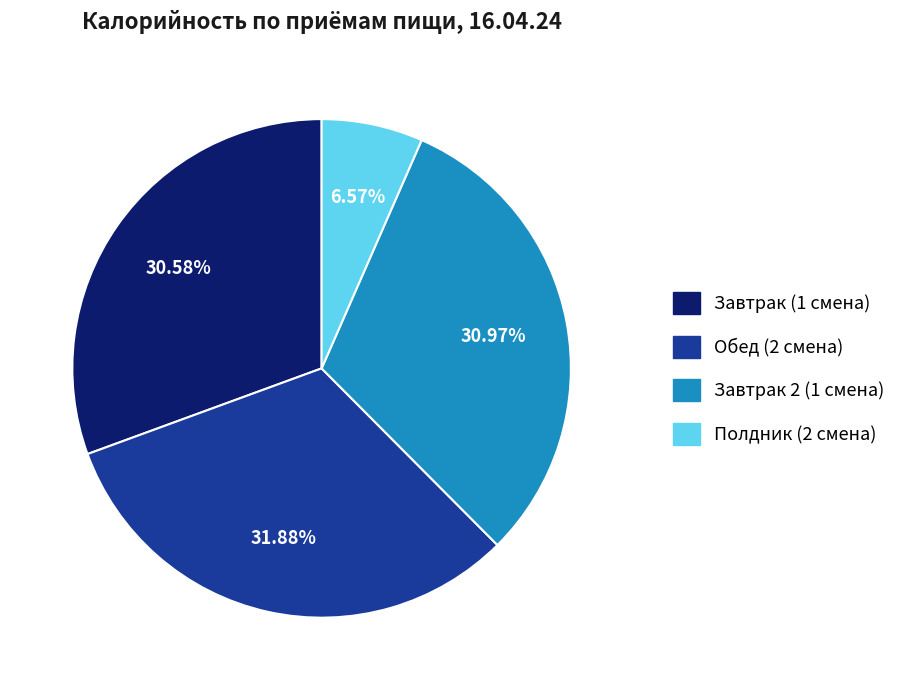

What is the ratio of the value at Обед (2 смена) to the value at Завтрак 2 (1 смена)?

1.0